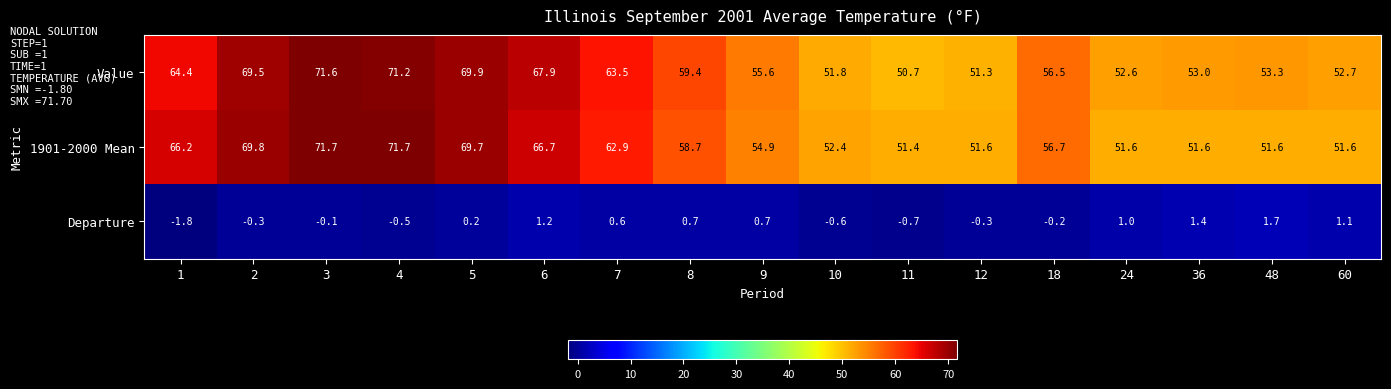

Rank the series at 6 from highest to lowest value.

Value, 1901-2000 Mean, Departure